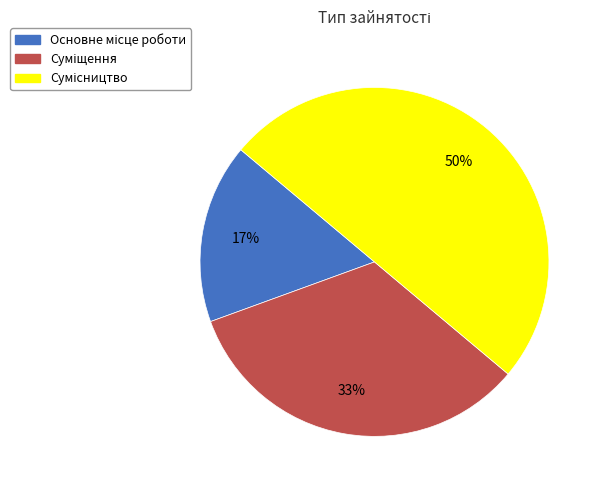

To the nearest percent, what is the difference between the largest and smallest slice percentages?

33%